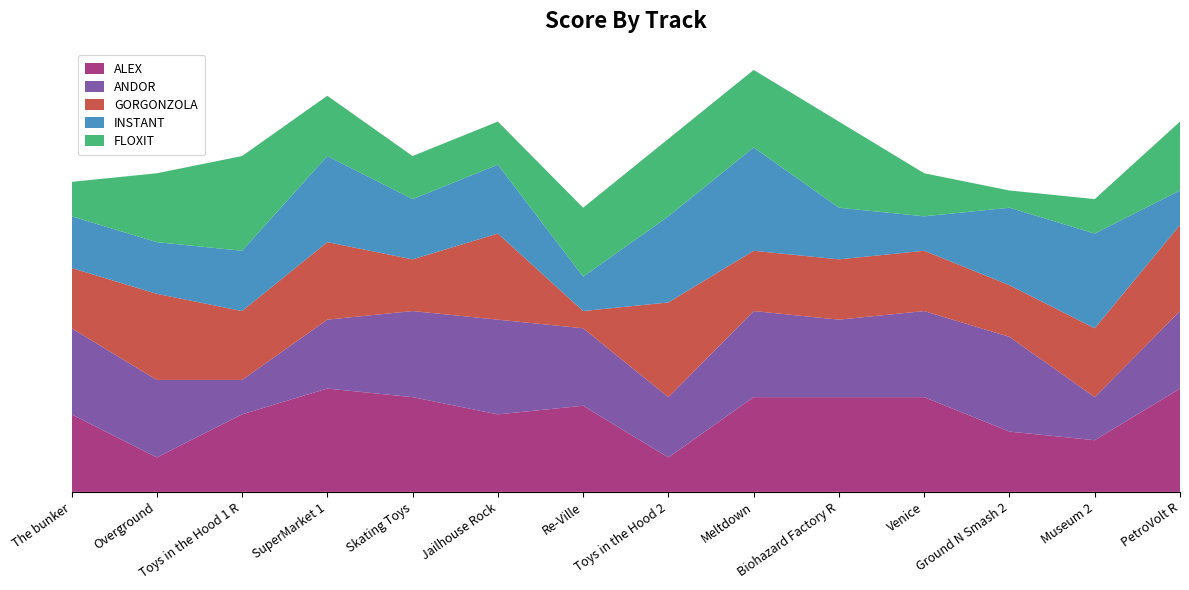

Reading left to right, list all the values displayed in this chart.

ALEX: 9	4	9	12	11	9	10	4	11	11	11	7	6	12
ANDOR: 10	9	4	8	10	11	9	7	10	9	10	11	5	9
GORGONZOLA: 7	10	8	9	6	10	2	11	7	7	7	6	8	10
INSTANT: 6	6	7	10	7	8	4	10	12	6	4	9	11	4
FLOXIT: 4	8	11	7	5	5	8	9	9	10	5	2	4	8